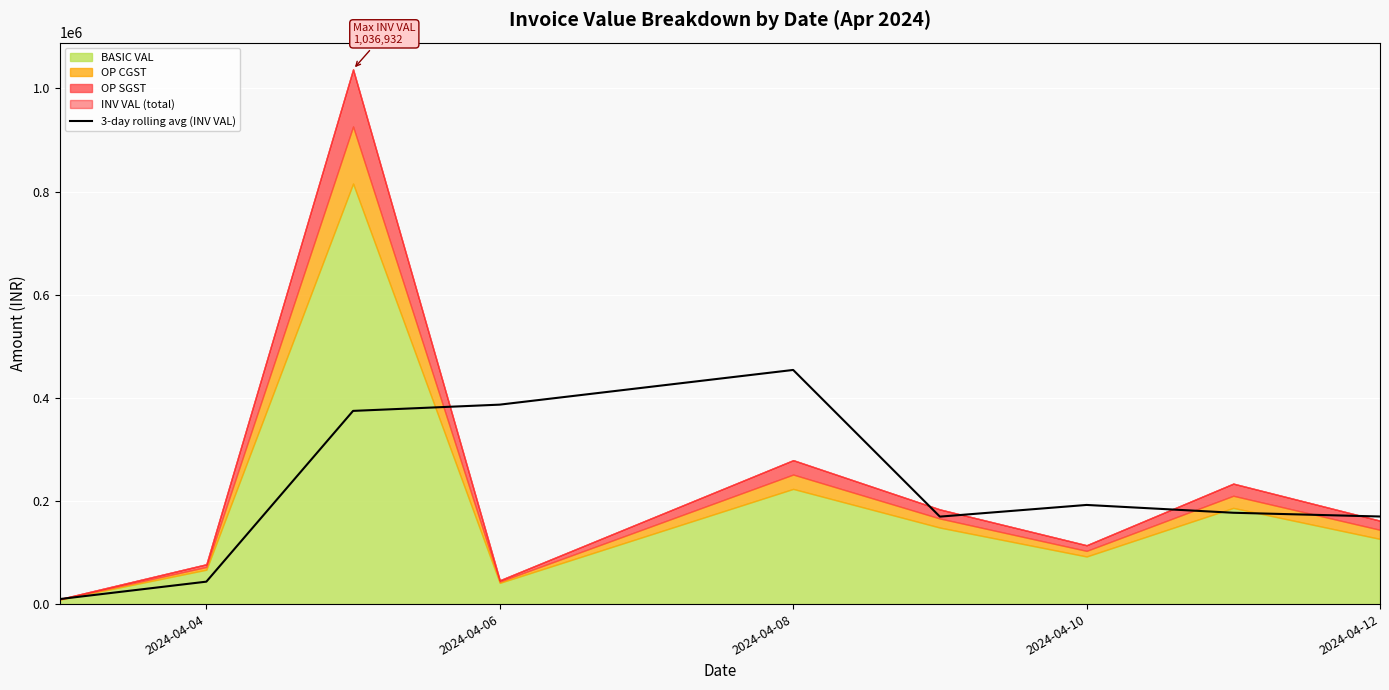

What is the highest value of the 3-day rolling avg (INV VAL) series?

454055.4